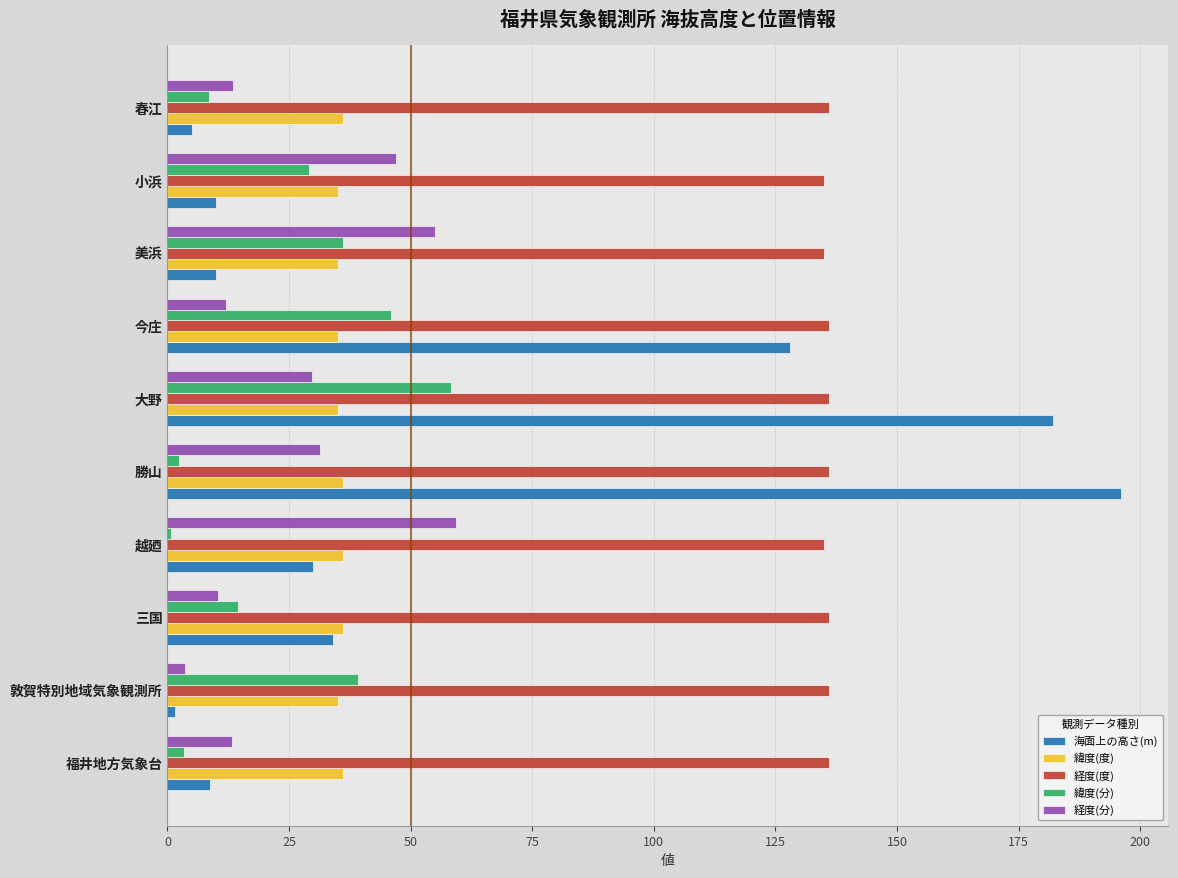

What is the difference between the maximum and minimum values in the 海面上の高さ(m) series?

194.4